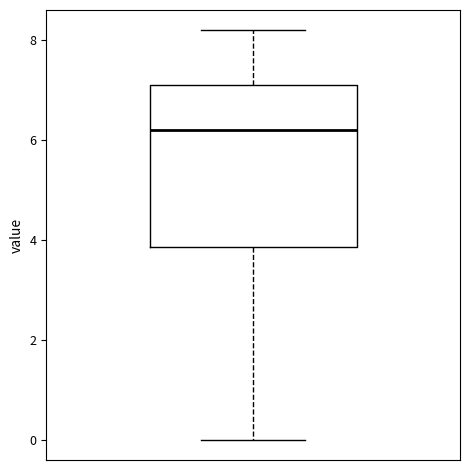

Transcribe this box plot: give where the median line is, the range the box spans, and where the two whiskers end, as read against the y-axis. The values are not printed on the chart, so give them approximately, as read against the axis.

median 6.2, box 3.8 to 7.2, whiskers 0.0 to 8.2